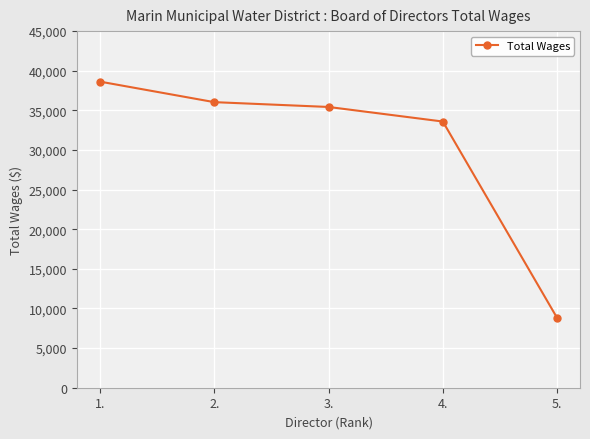

What is the smallest value displayed?

8800